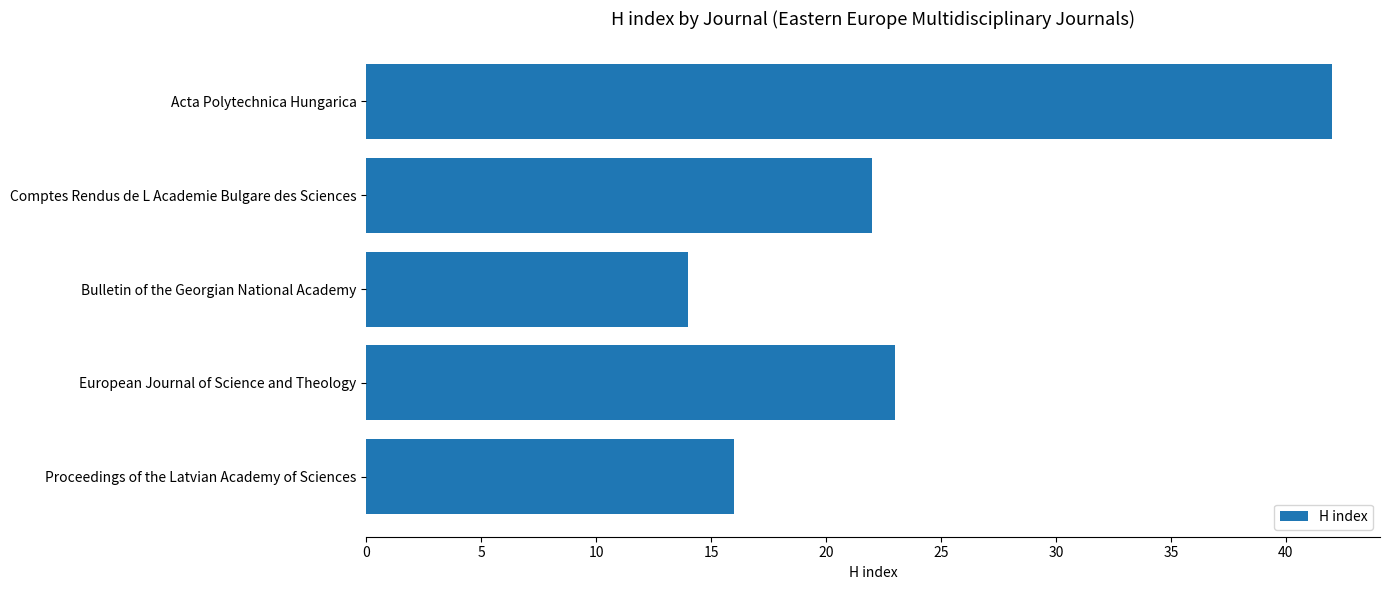

The chart shows a value of 11 at Comptes Rendus de L Academie Bulgare des Sciences. True or false?

False